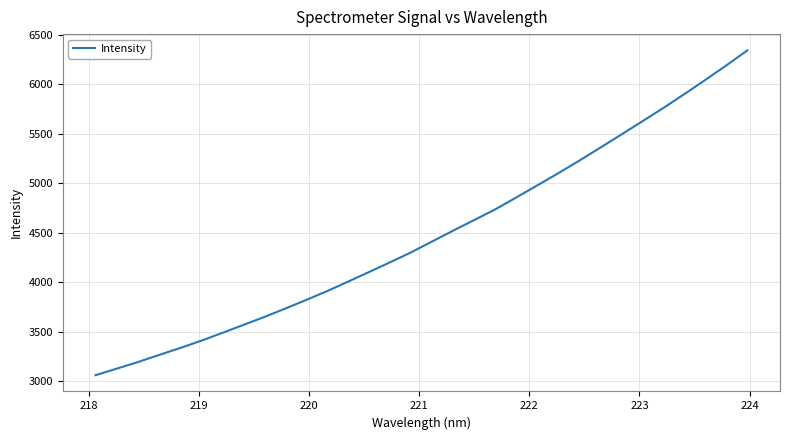

What is the difference between the maximum and minimum values?

3283.5